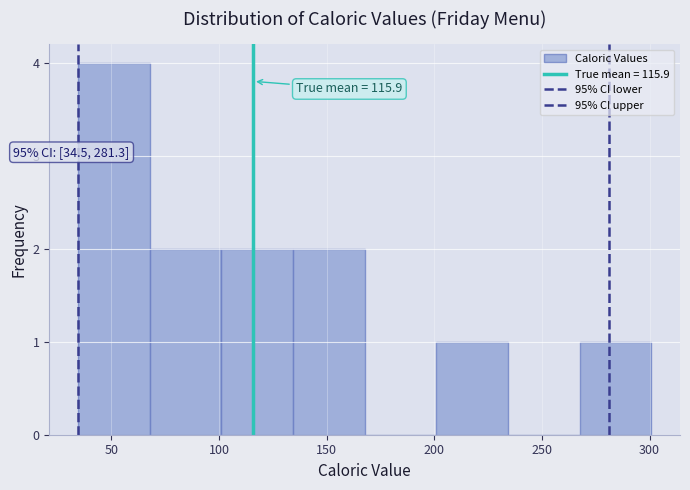

Over which range of the x-axis is the bar tallest?

35 to 70